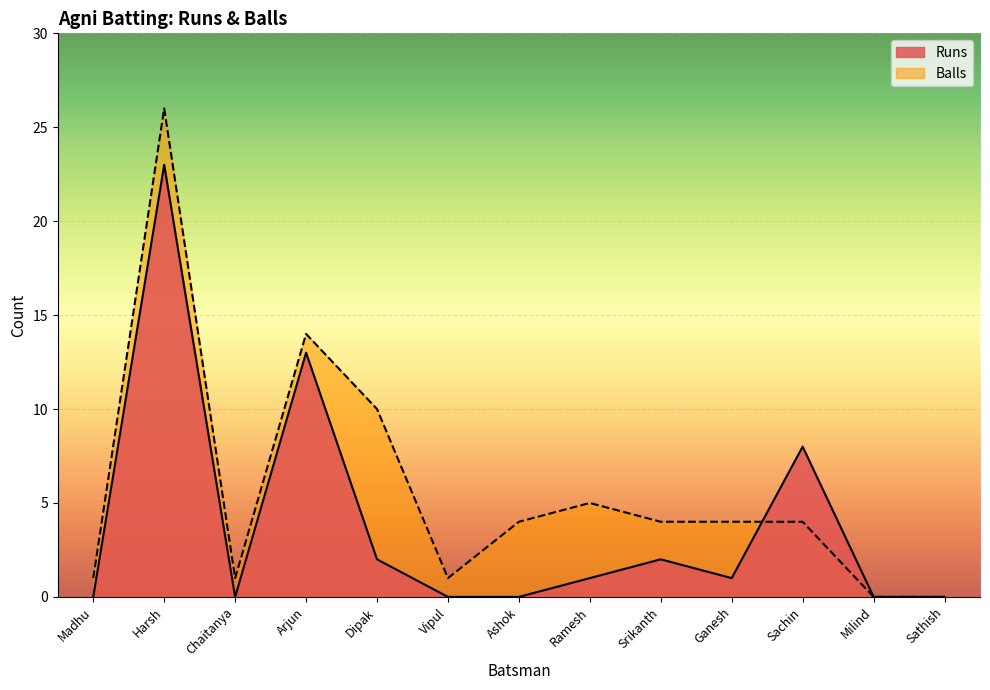

What is the maximum value for Balls?

26